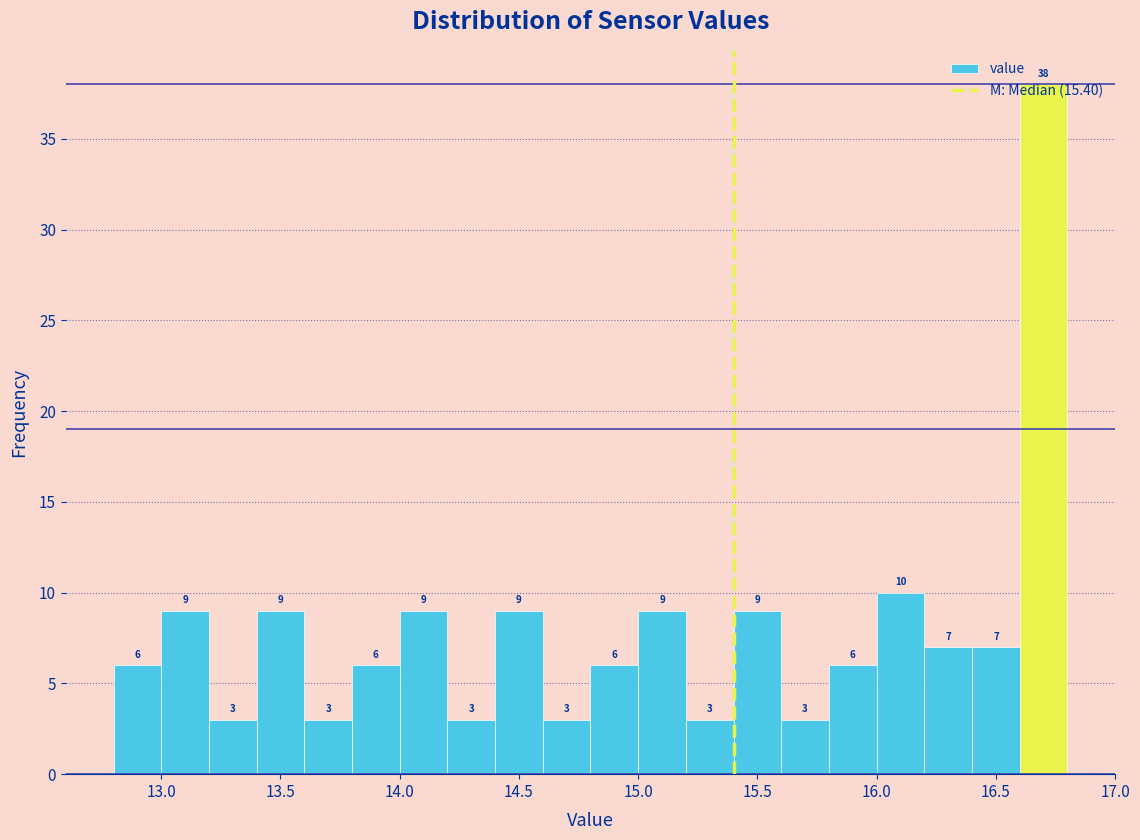

Reading left to right, transcribe this chart: for each bar, give the range it covers on the x-axis and its height.

12.8 to 13.0: 6
13.0 to 13.2: 9
13.2 to 13.4: 3
13.4 to 13.6: 9
13.6 to 13.8: 3
13.8 to 14.0: 6
14.0 to 14.2: 9
14.2 to 14.4: 3
14.4 to 14.6: 9
14.6 to 14.8: 3
14.8 to 15.0: 6
15.0 to 15.2: 9
15.2 to 15.4: 3
15.4 to 15.6: 9
15.6 to 15.8: 3
15.8 to 16.0: 6
16.0 to 16.2: 10
16.2 to 16.4: 7
16.4 to 16.6: 7
16.6 to 16.8: 38